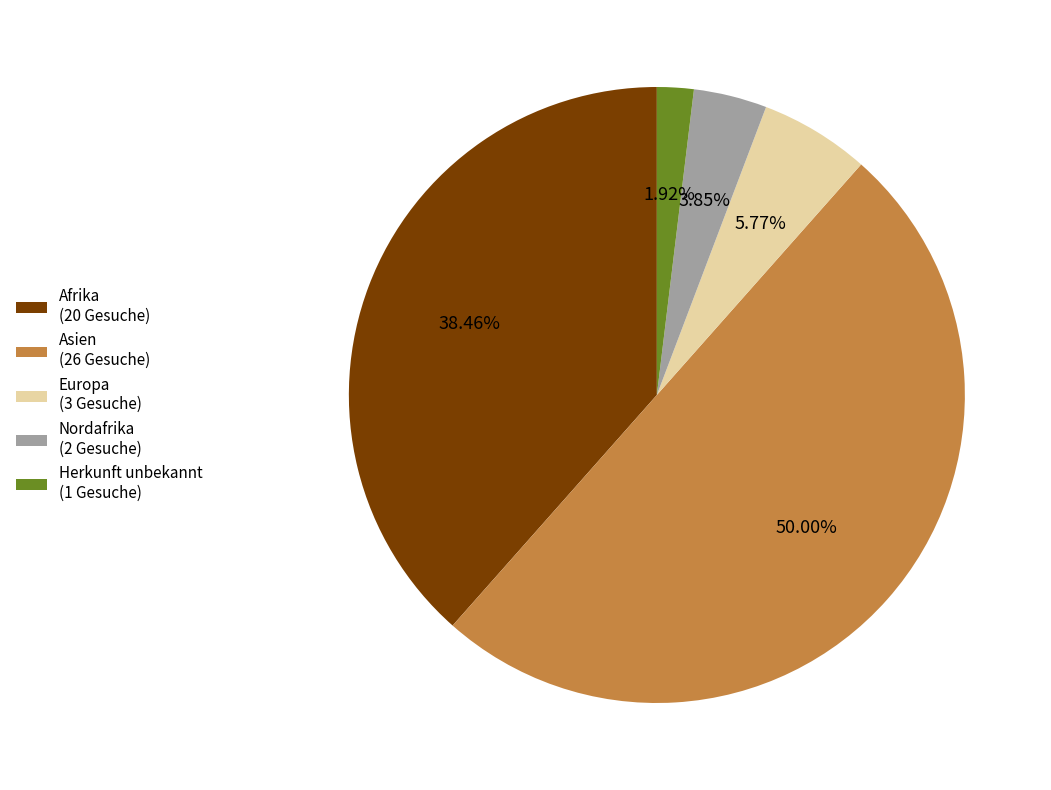

Which has a higher value, Herkunft unbekannt or Afrika?

Afrika